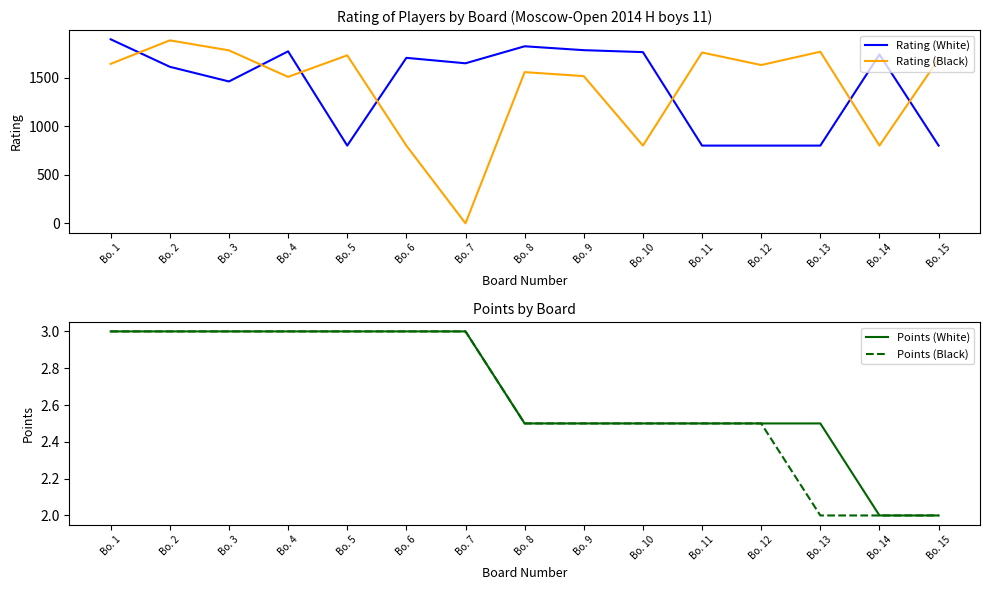

Does the chart display data point markers on the line(s)?

No